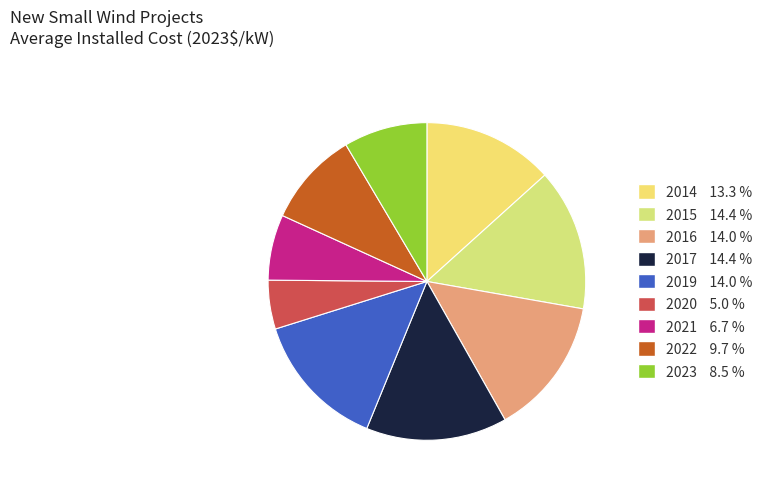

How much of the chart is everything except 2016?

86.0%